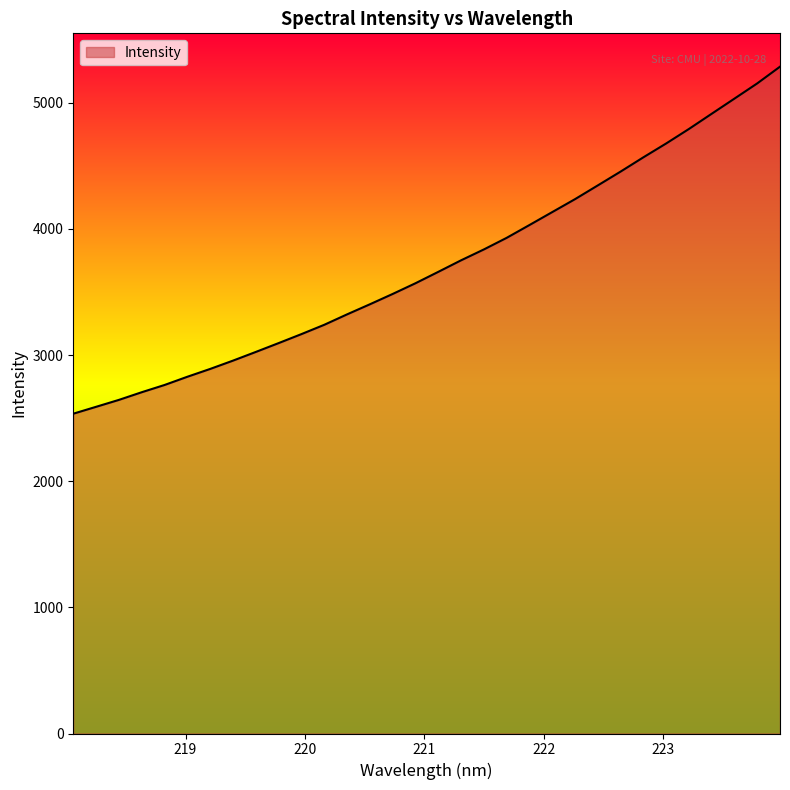

What is the smallest value displayed?

2535.2